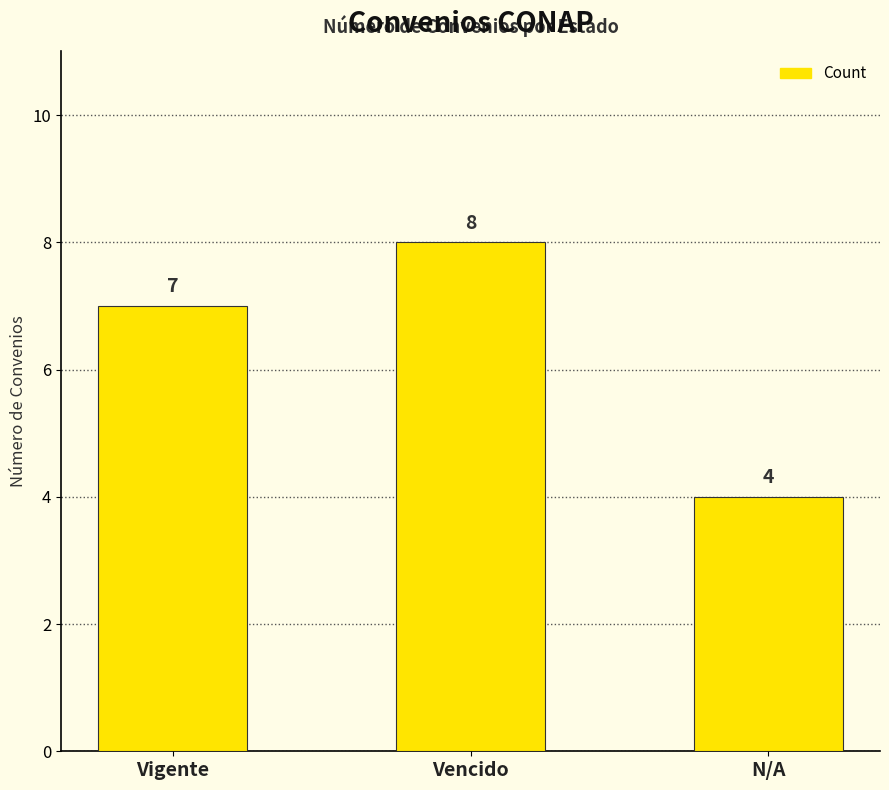

What is the value of the 1st bar from the left?

7